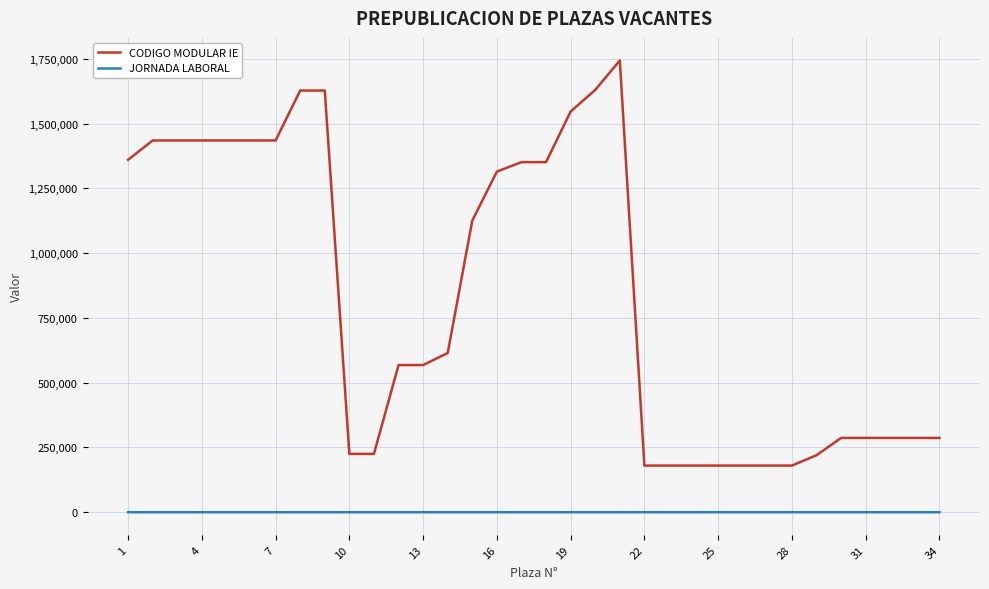

True or false: CODIGO MODULAR IE and JORNADA LABORAL intersect in this chart.

False